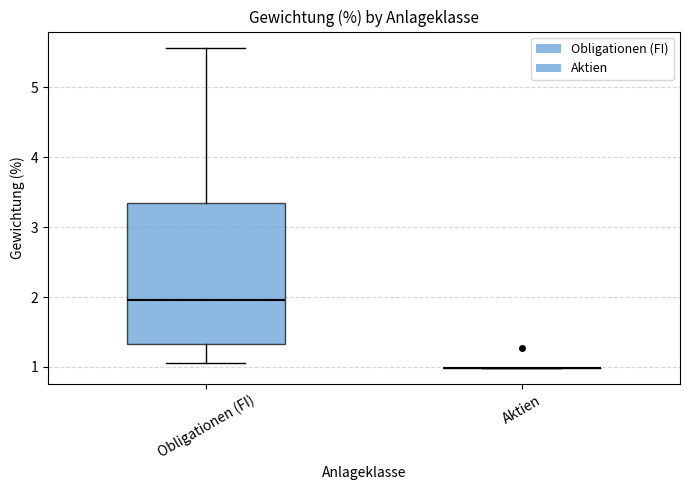

Reading left to right, transcribe this box plot: for each box, give where its median line is, the range the box spans, and where its two whiskers end, as read against the y-axis. The values are not printed on the chart, so give them approximately, as read against the axis.

Obligationen (FI): median 2.0, box 1.3 to 3.3, whiskers 1.1 to 5.6
Aktien: box collapsed to a line at 1.0, whiskers 1.0 to 1.0